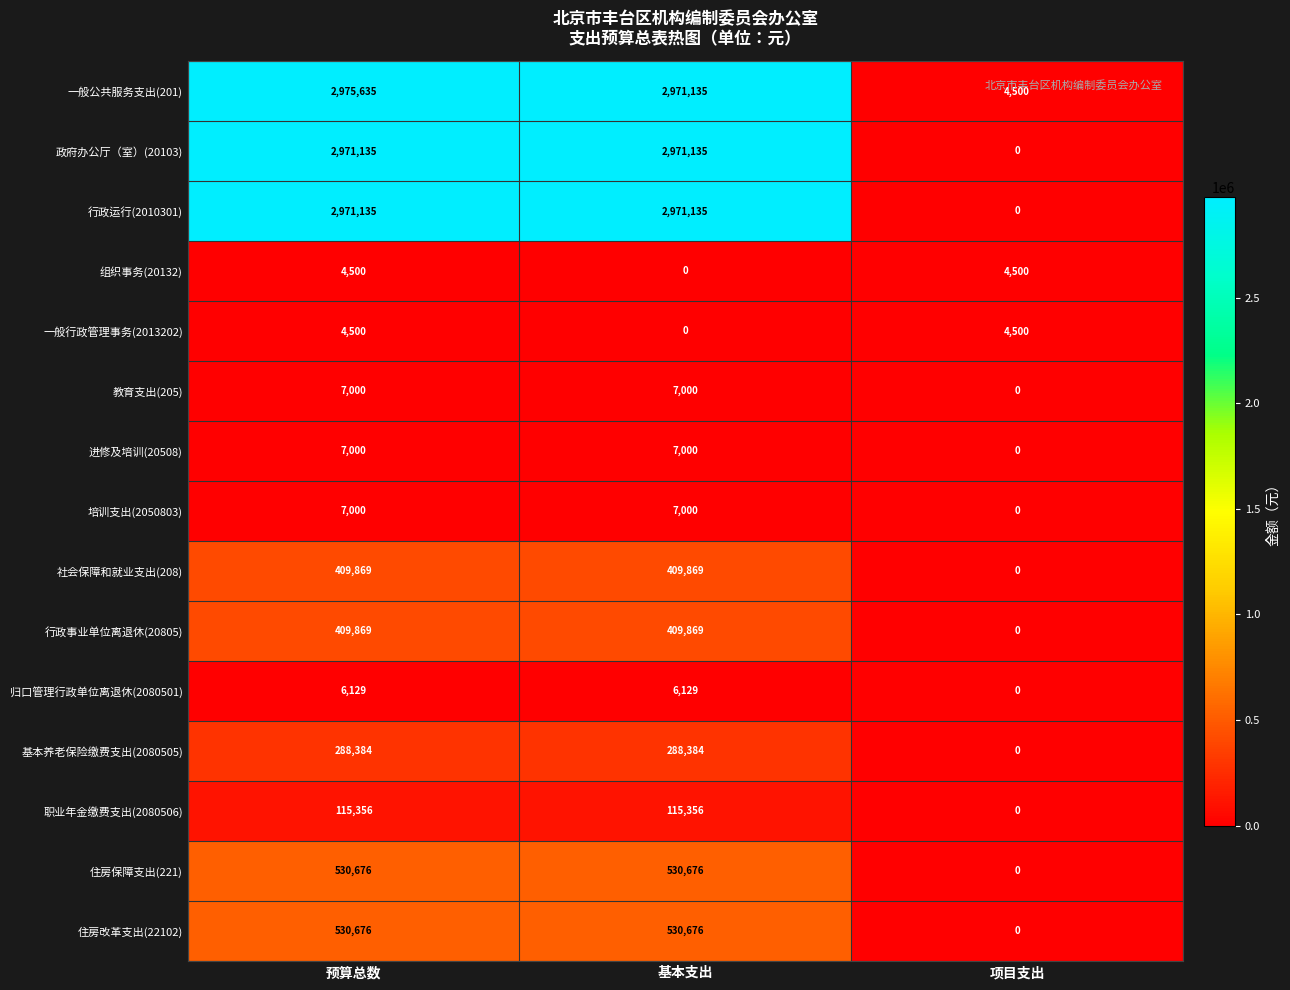

What is the maximum value shown in the chart?

2975635